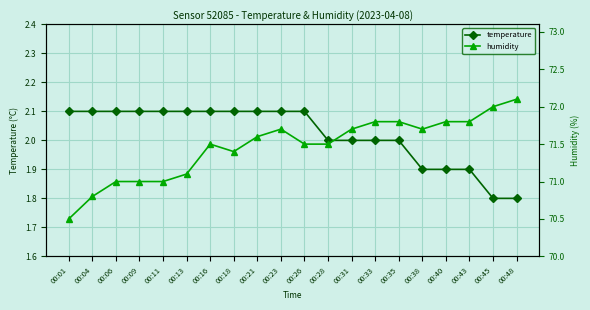

Is it true that humidity equals 30.7 at 00:18?

False